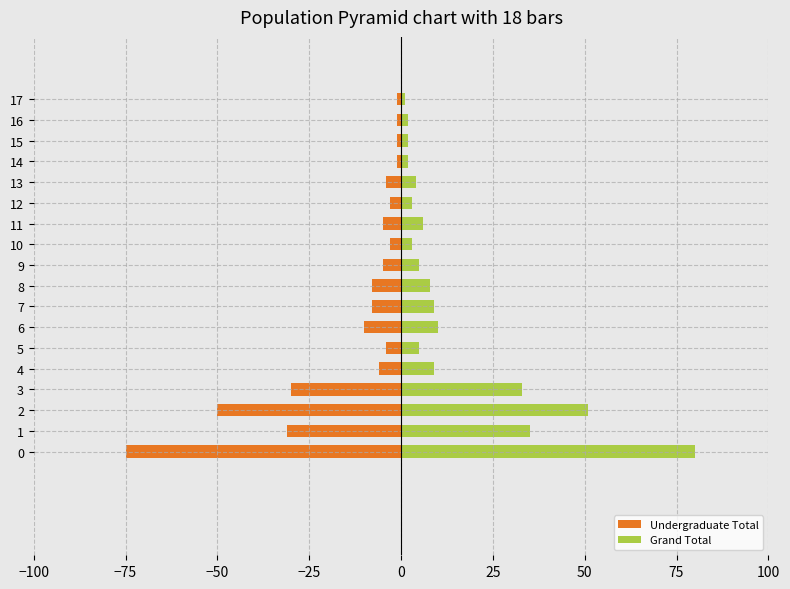

Between 4 and 8, which series saw the biggest shift?

Undergraduate Total